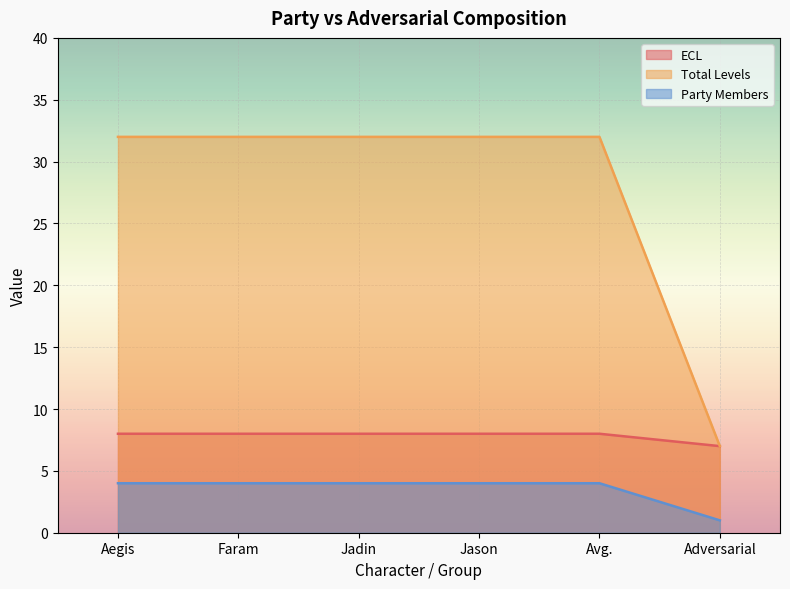

What is the difference between the maximum and minimum values in the Party Members series?

3